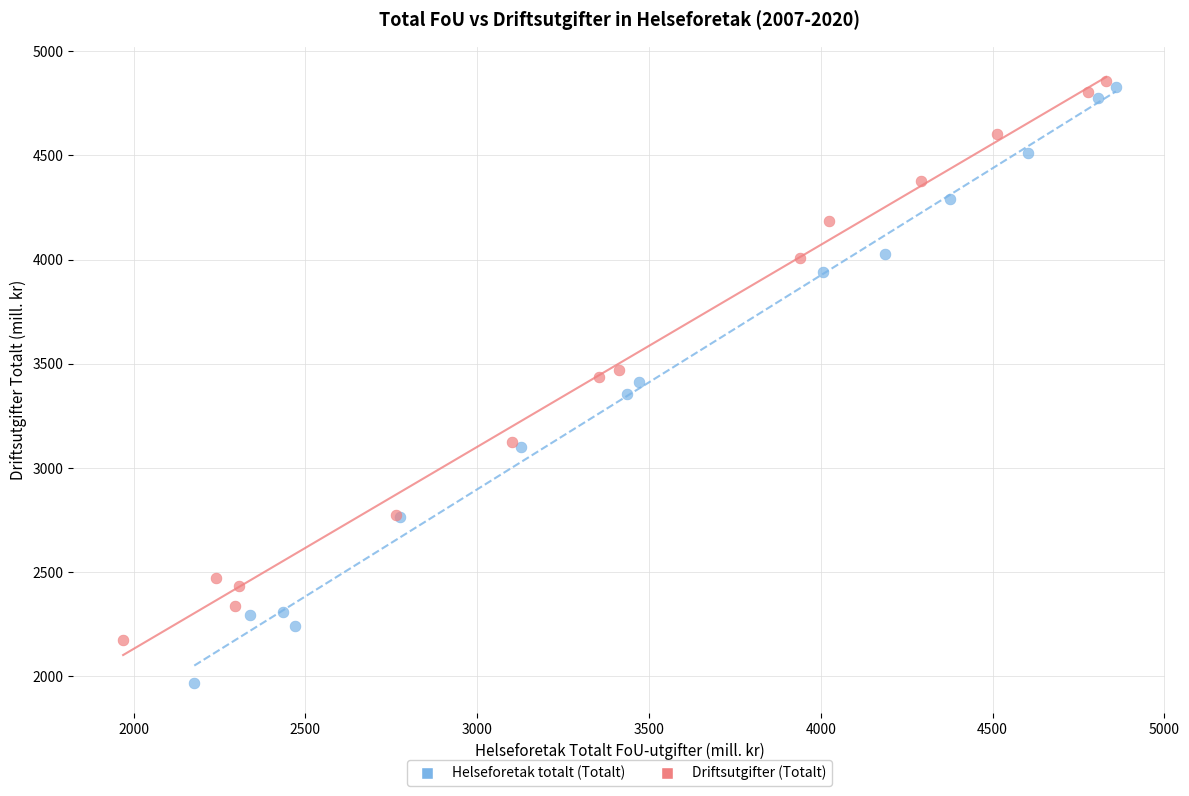

Which series contains the highest Y value?

Driftsutgifter (Totalt)